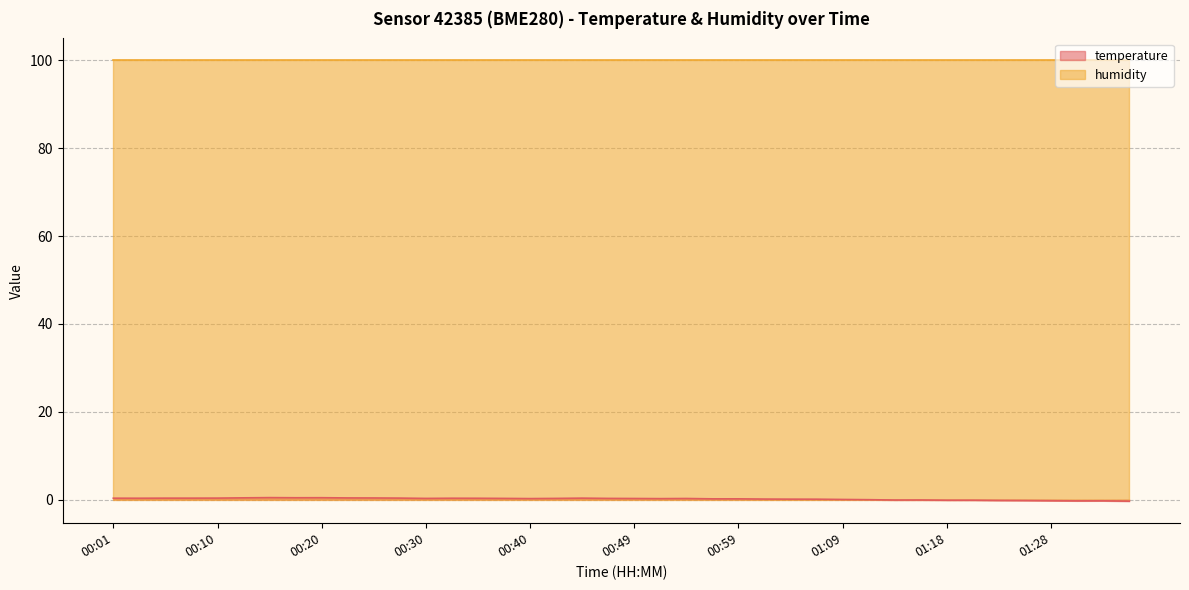

Rank the categories by value from lowest to highest.

01:35, 01:30, 01:33, 01:28, 01:26, 01:23, 01:18, 01:21, 01:13, 01:16, 01:11, 01:09, 01:06, 01:04, 01:01, 00:57, 00:59, 00:52, 00:40, 00:49, 00:54, 00:30, 00:37, 00:42, 00:47, 00:35, 00:03, 00:32, 00:01, 00:06, 00:08, 00:44, 00:10, 00:27, 00:25, 00:23, 00:13, 00:18, 00:20, 00:15